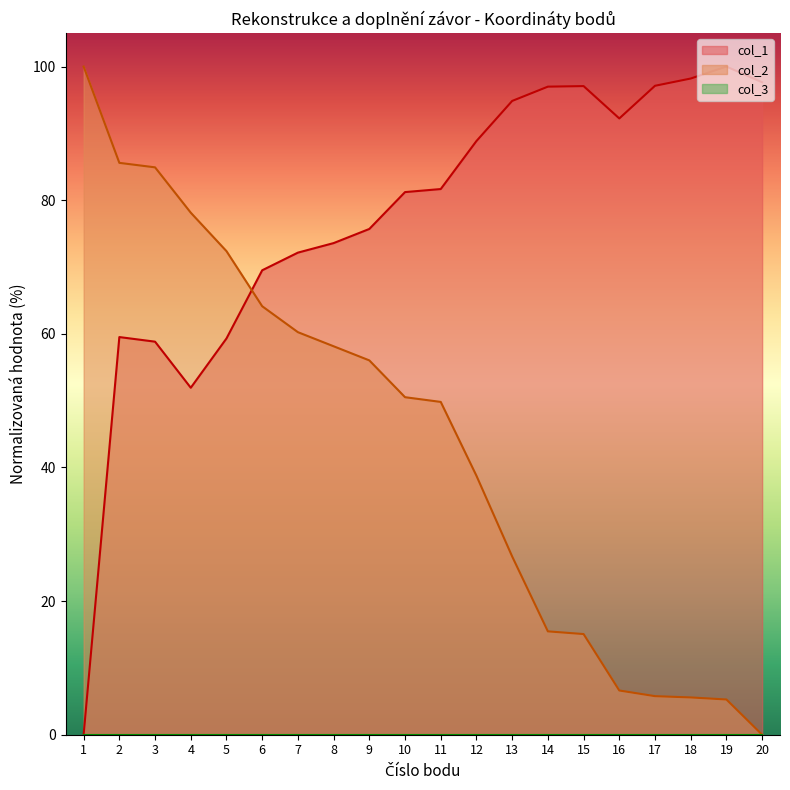

True or false: col_1 has more than 0 points higher than both neighbors.

True